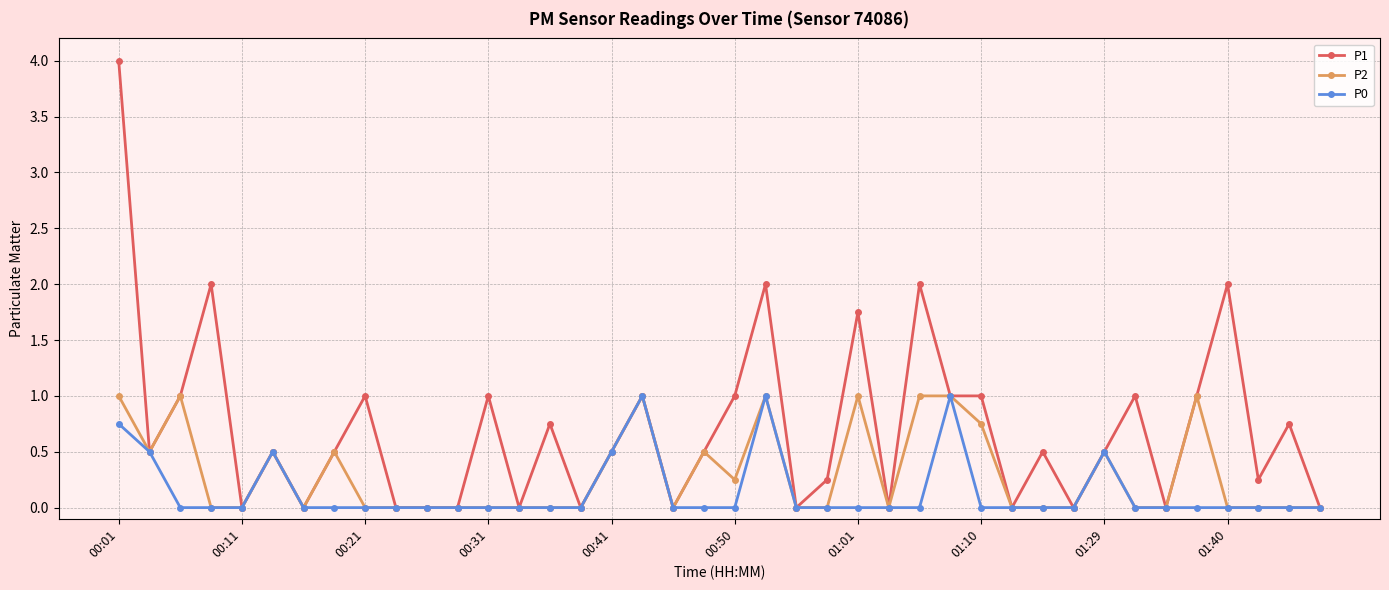

Which series has the largest total across all categories?

P1